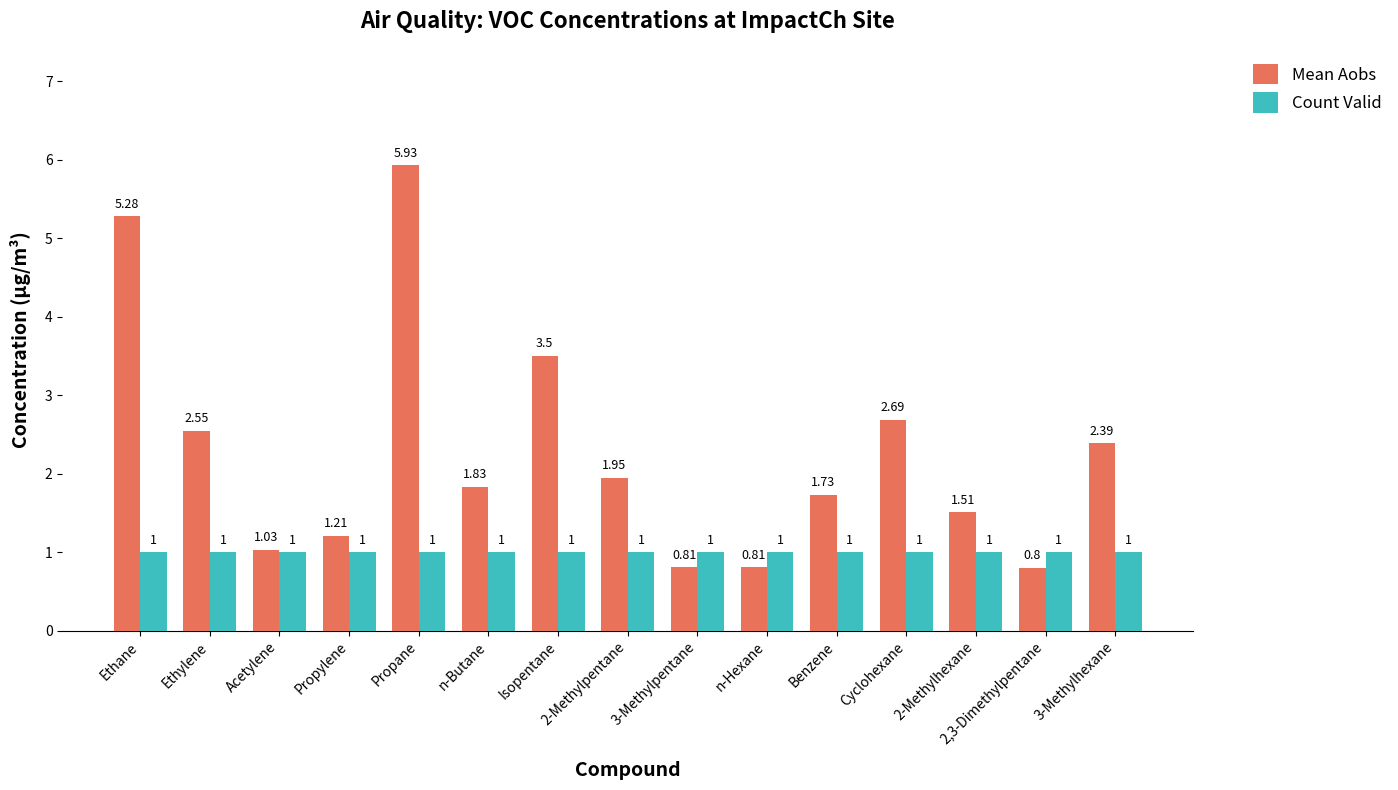

What is the difference between the Mean Aobs values at 2,3-Dimethylpentane and Acetylene?

0.2